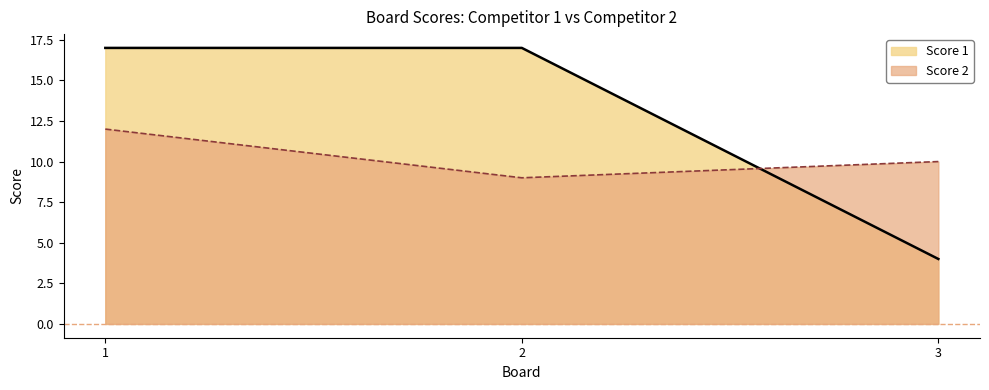

What is the sum of the Score 1 values at 1 and 3?

21